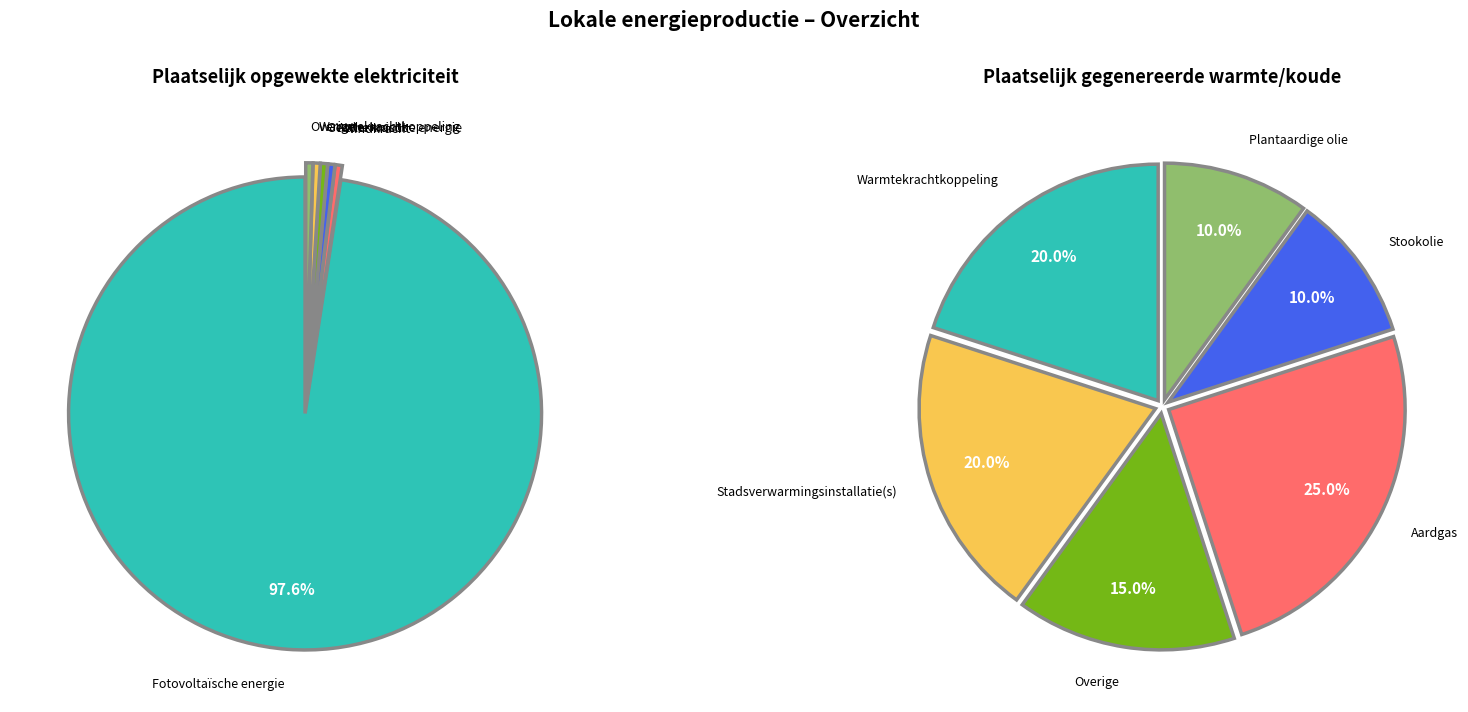

Does any single category account for the majority?

Yes